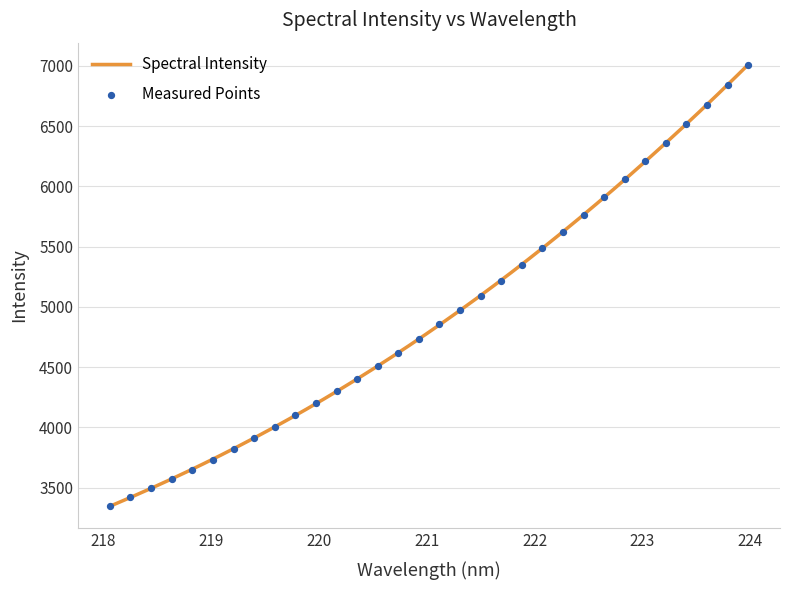

Which has a higher value, 223.9802 or 223.5987?

223.9802